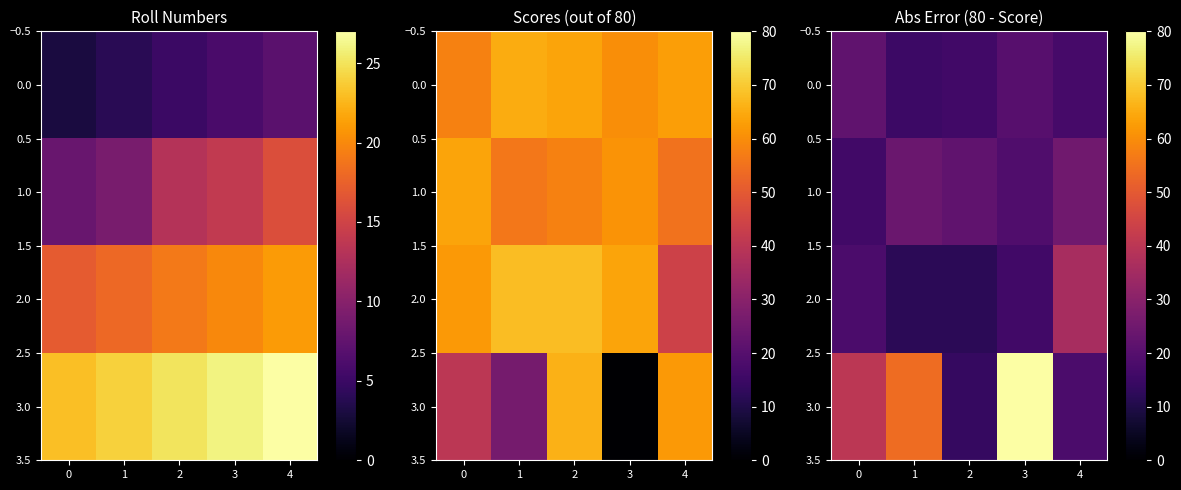

At which label is 0.0 closest to 18?

4